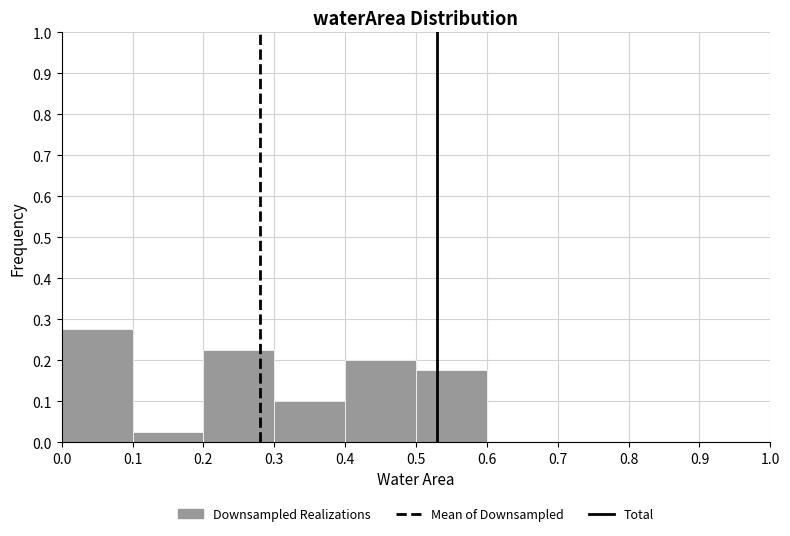

Reading left to right, transcribe this chart: for each bar, give the range it covers on the x-axis and its height. The values are not printed on the chart, so give them approximately, as read against the axis.

0.0 to 0.1: 0.28
0.1 to 0.2: 0.03
0.2 to 0.3: 0.23
0.3 to 0.4: 0.10
0.4 to 0.5: 0.20
0.5 to 0.6: 0.18
0.6 to 0.7: 0
0.7 to 0.8: 0
0.8 to 0.9: 0
0.9 to 1.0: 0